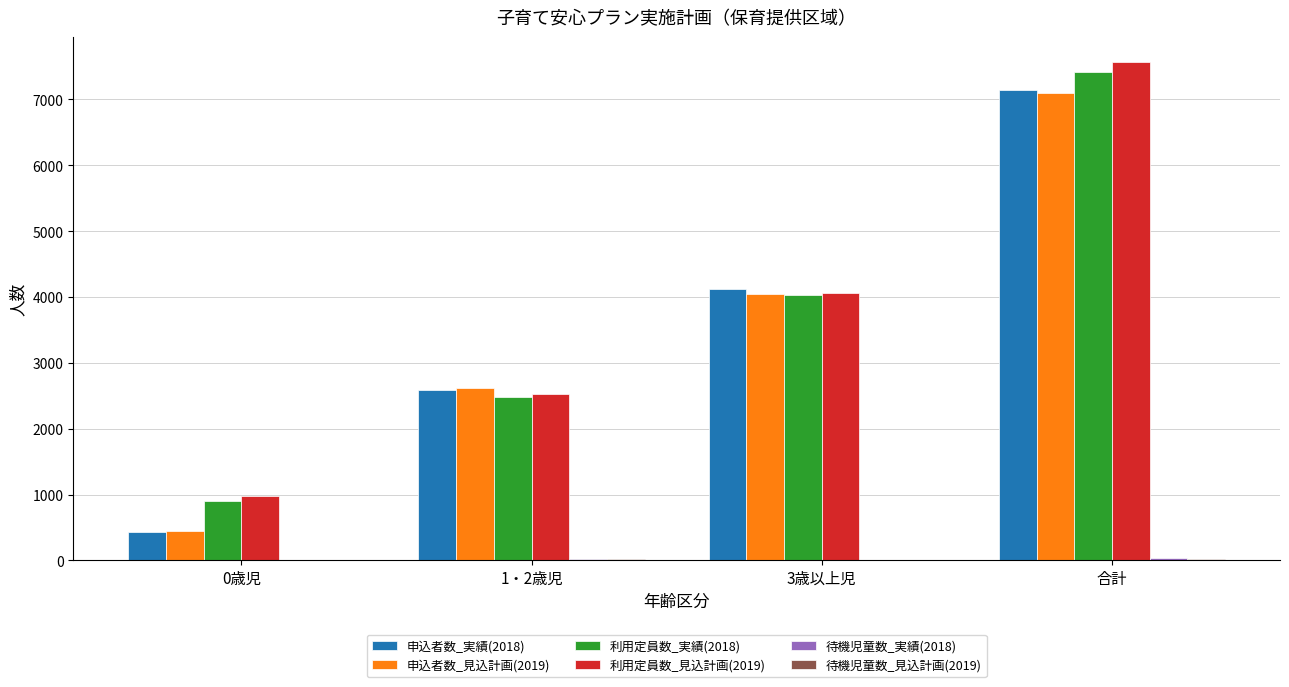

True or false: 利用定員数_実績(2018) has a value of 895 at 0歳児.

True